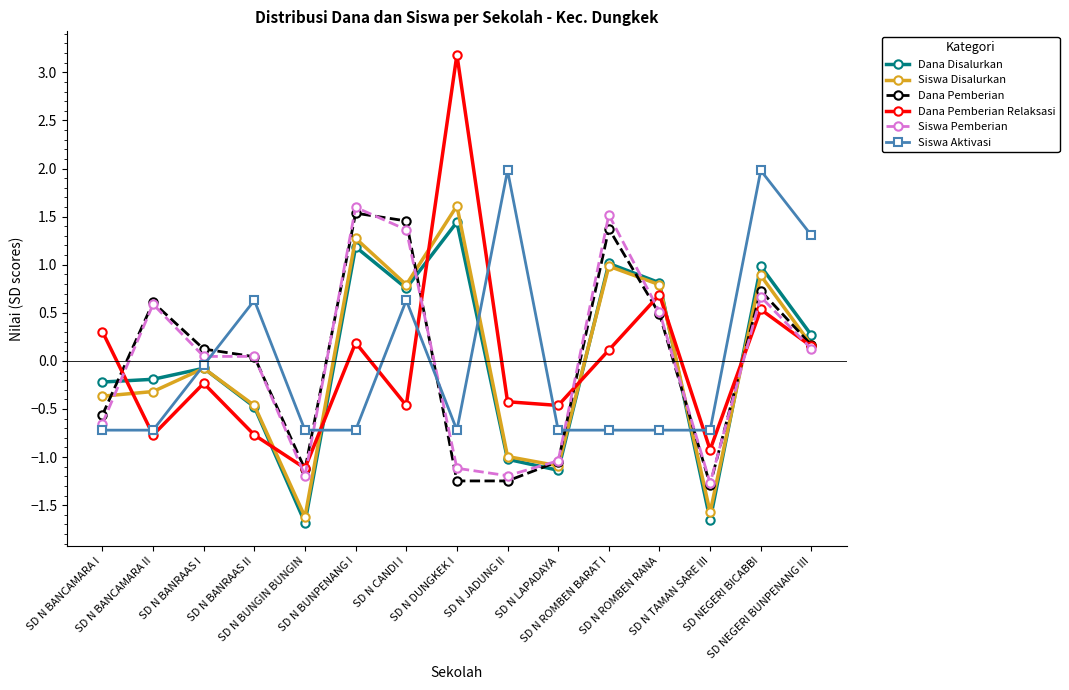

What is the maximum value shown in the chart?

3.2